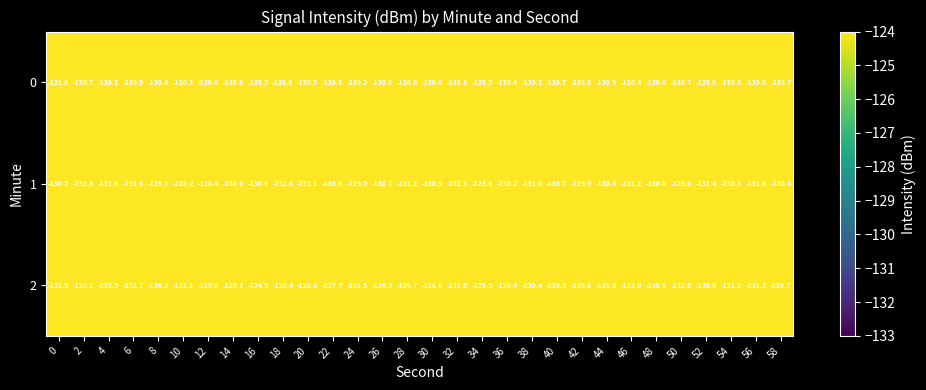

At which category is the sum across all series the highest?

16